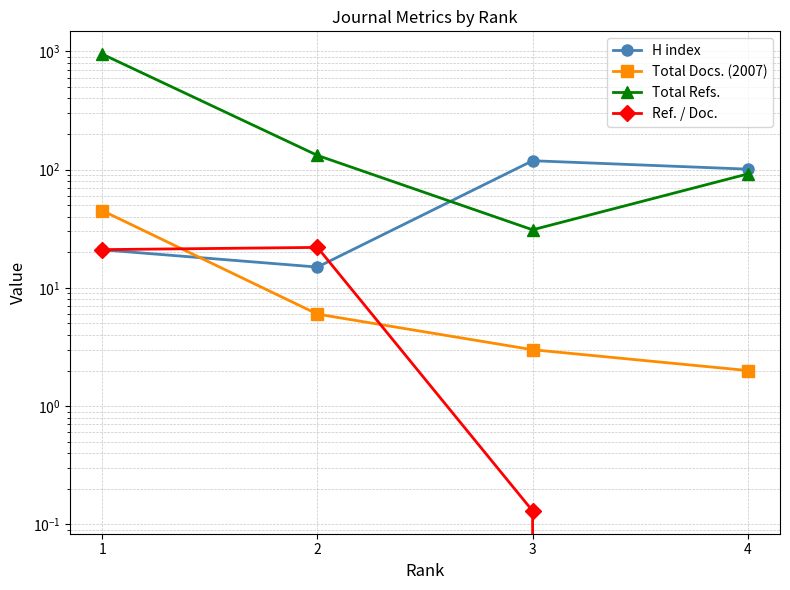

Reading left to right, extract all data points from this chart.

H index: 1=21.0	2=15.0	3=119.0	4=101.0
Total Docs. (2007): 1=45.0	2=6.0	3=3.0	4=2.0
Total Refs.: 1=948.0	2=132.0	3=31.0	4=92.0
Ref. / Doc.: 1=21.1	2=22.0	3=0.1	4=0.0